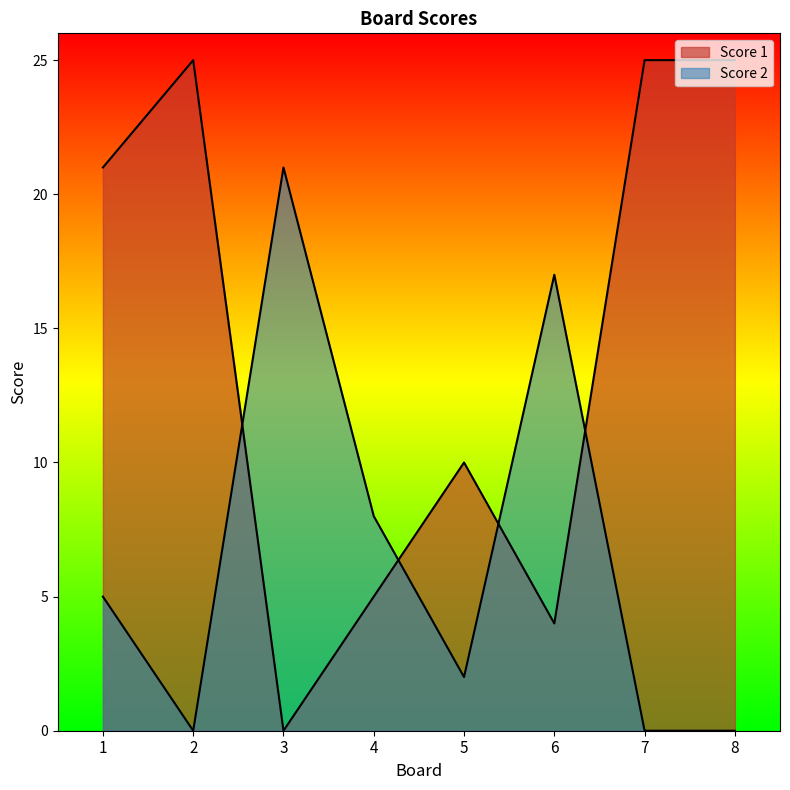

Rank the series by their maximum value, from highest to lowest.

Score 1, Score 2